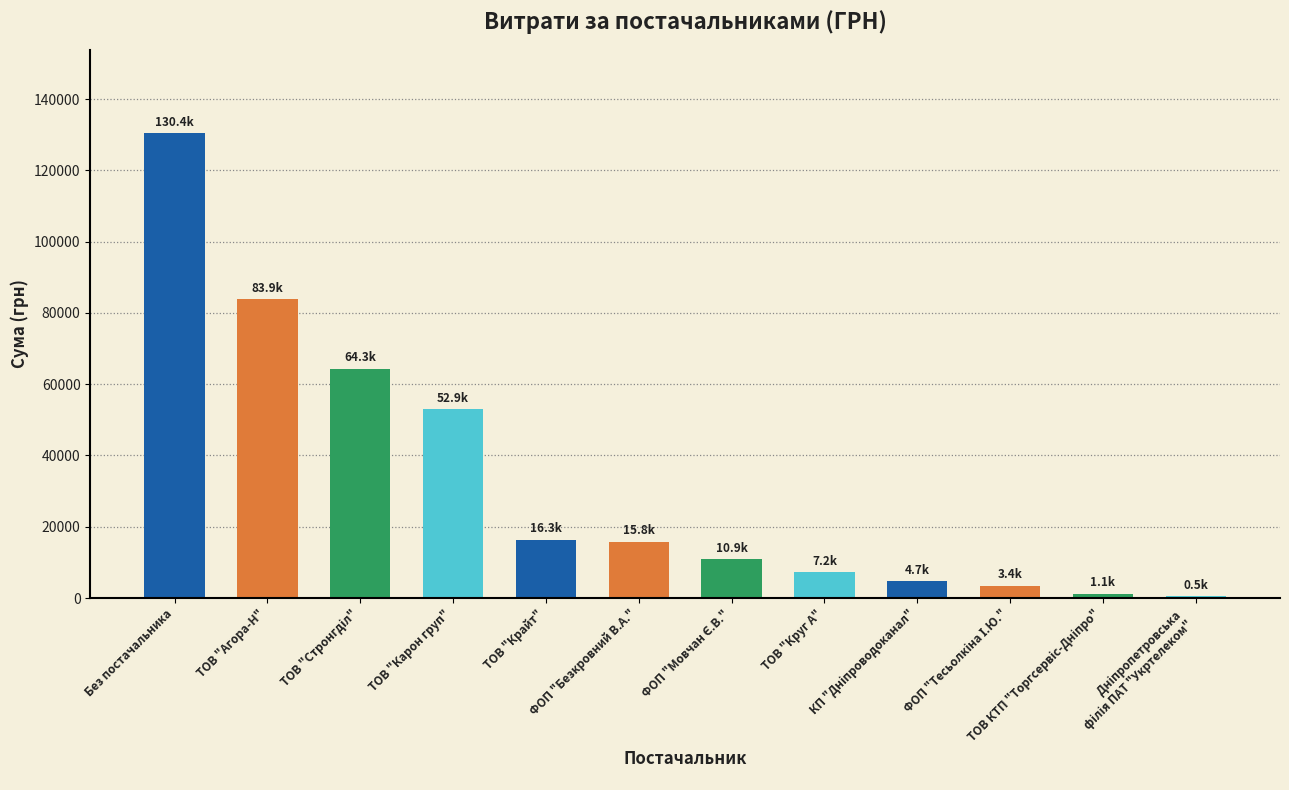

What is the greatest value displayed?

130379.7